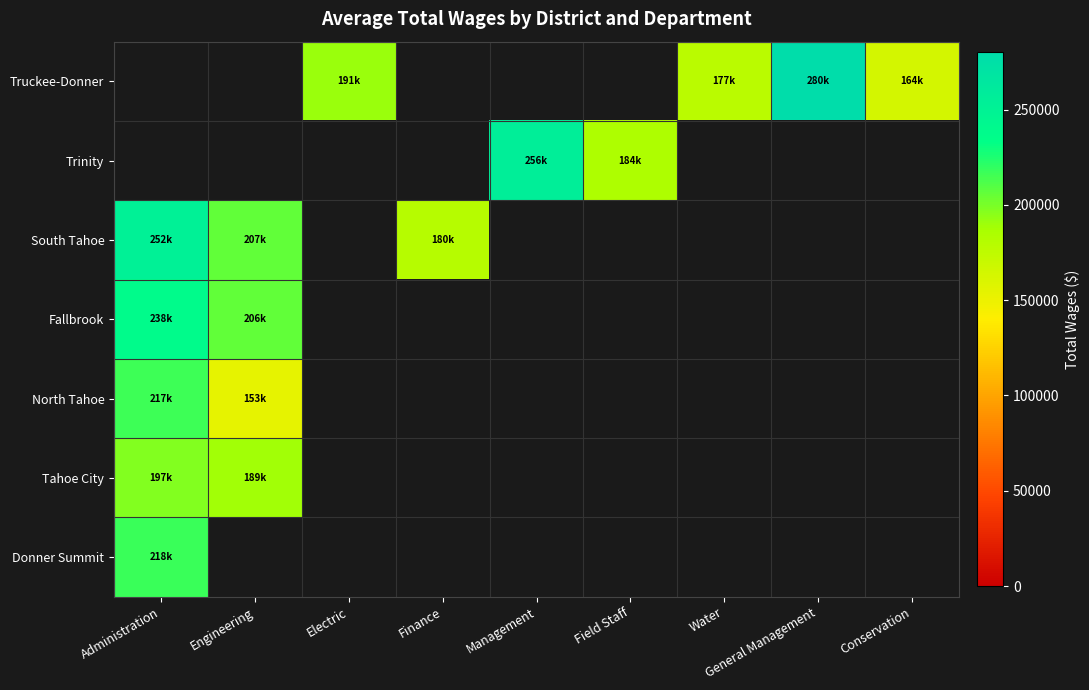

At which label is Donner Summit closest to 217549?

Administration